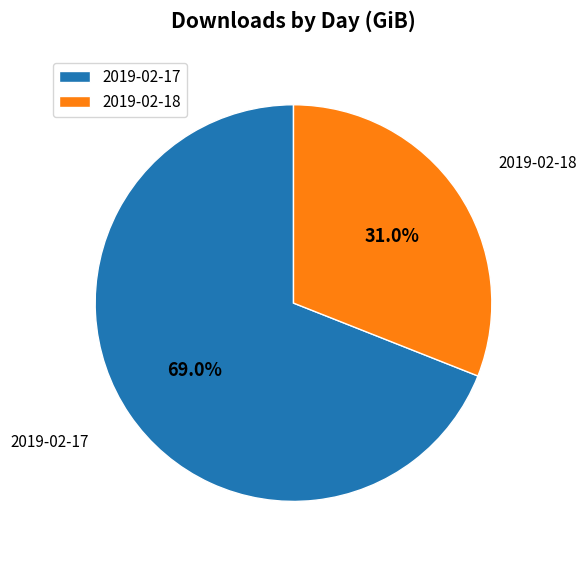

Which slice is the smallest?

2019-02-18